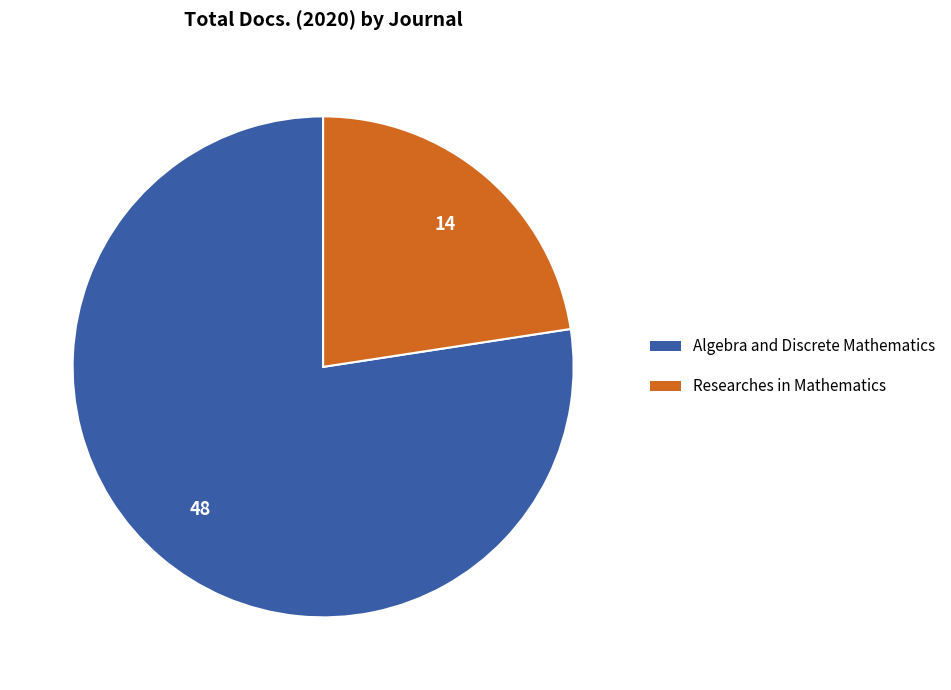

True or false: Algebra and Discrete Mathematics accounts for 84% of the total.

False